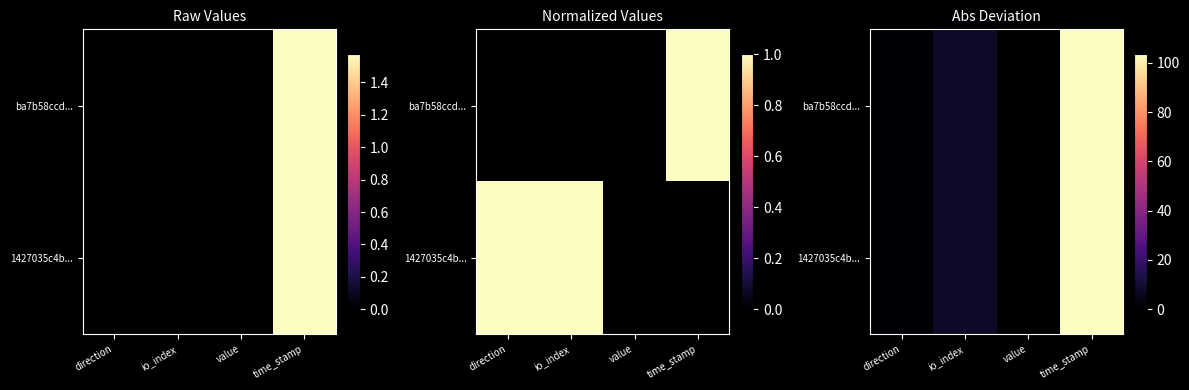

Which series has the largest total across all categories?

ba7b58ccd...